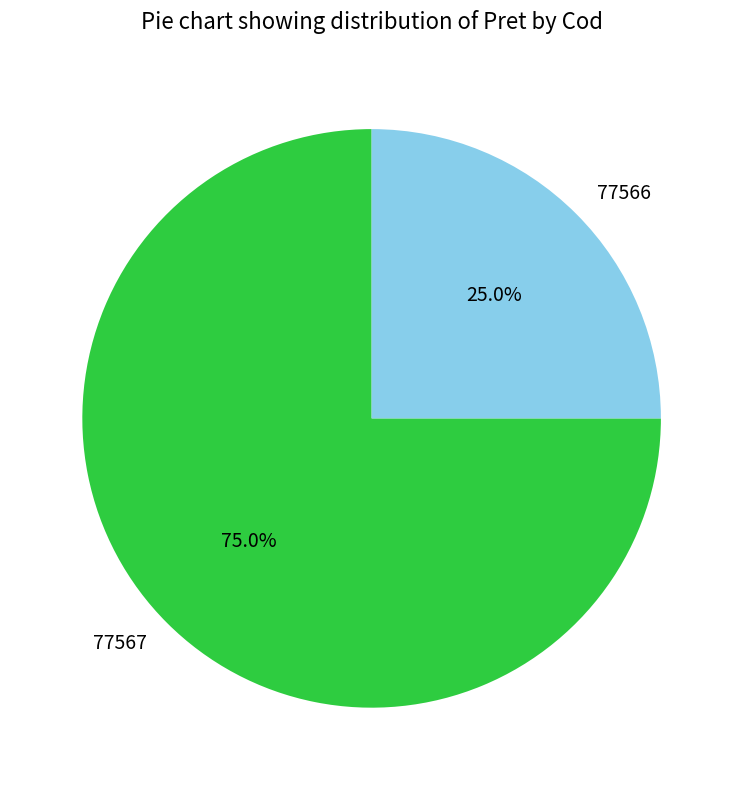

Do 77566 and 77567 together represent more than half of the pie?

Yes